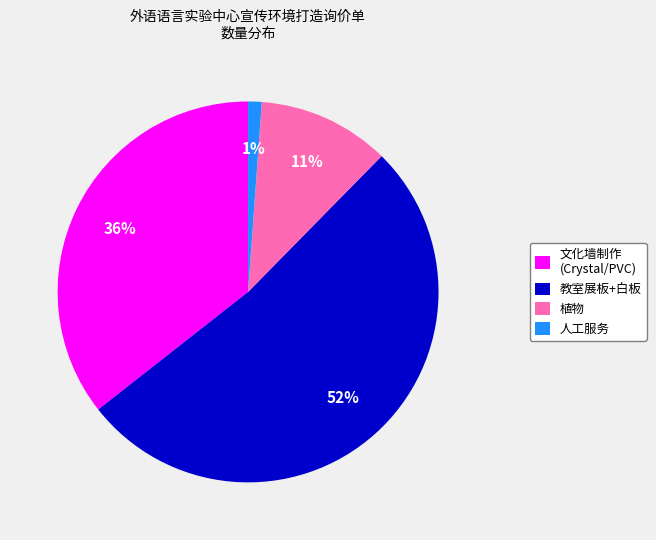

To the nearest percent, what percentage of the pie is 人工服务?

1%